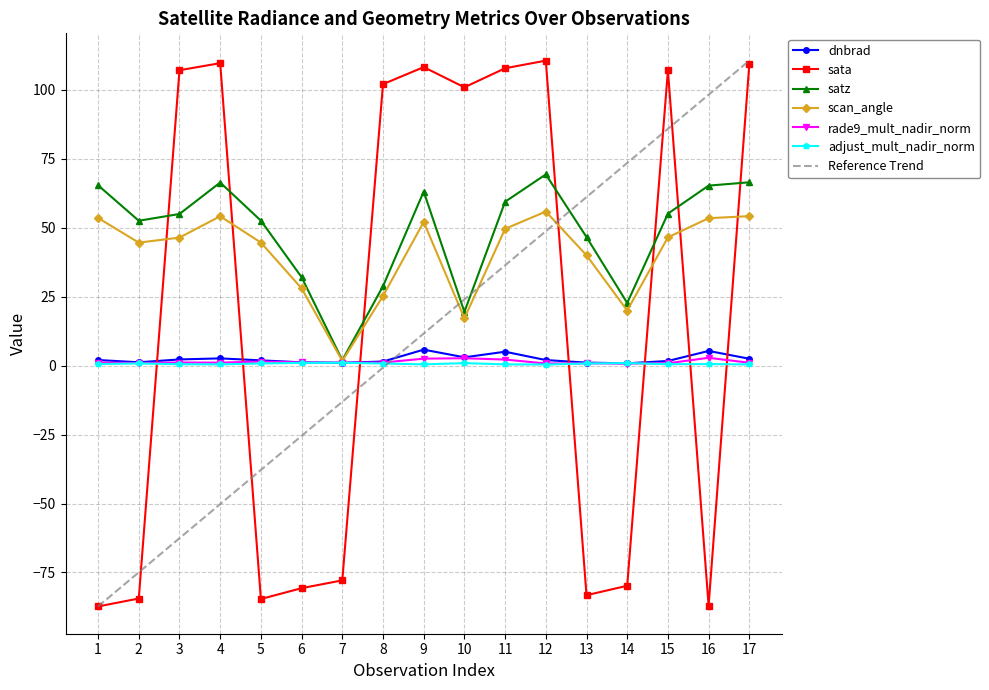

Is it true that scan_angle equals 52.1 at 9?

True